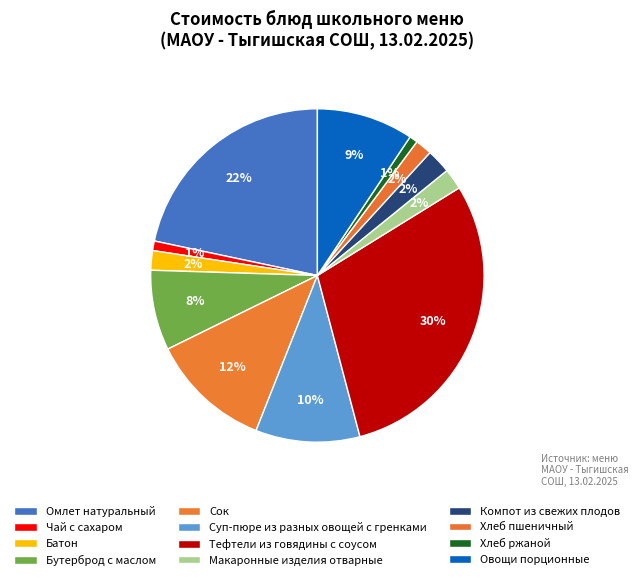

How many segments does this pie chart have?

12